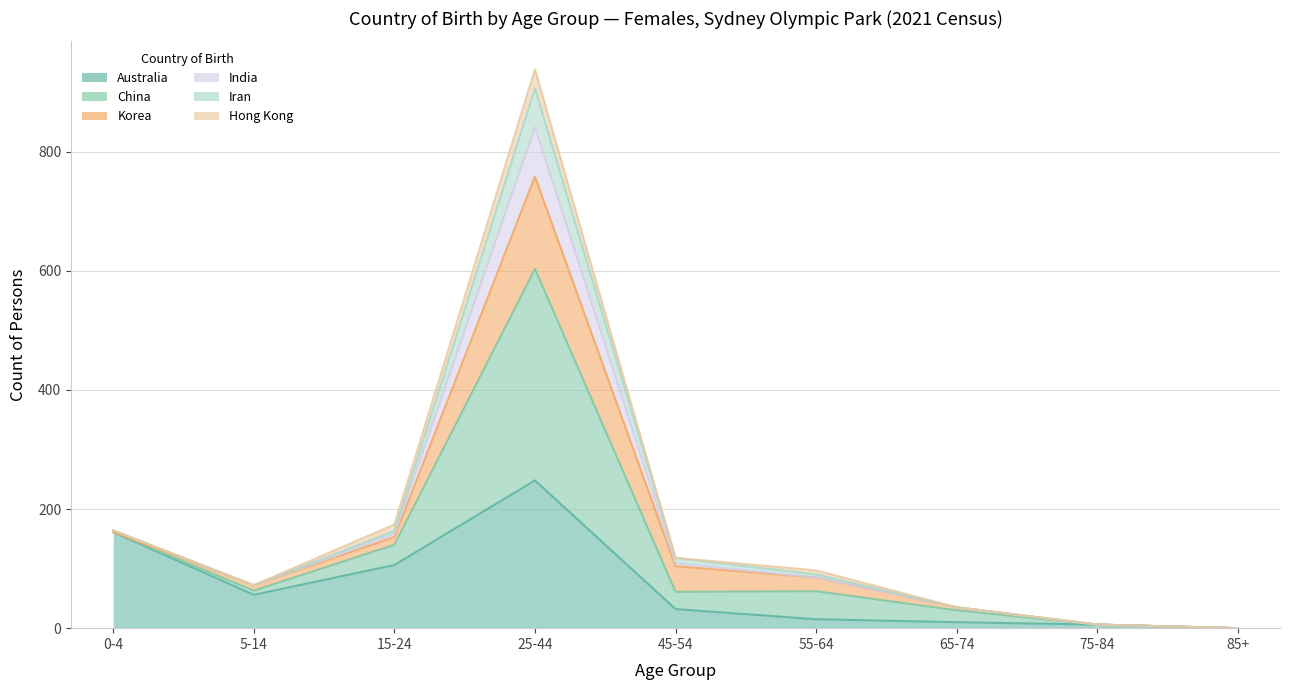

What is the label of the 3rd point from the left?

15-24